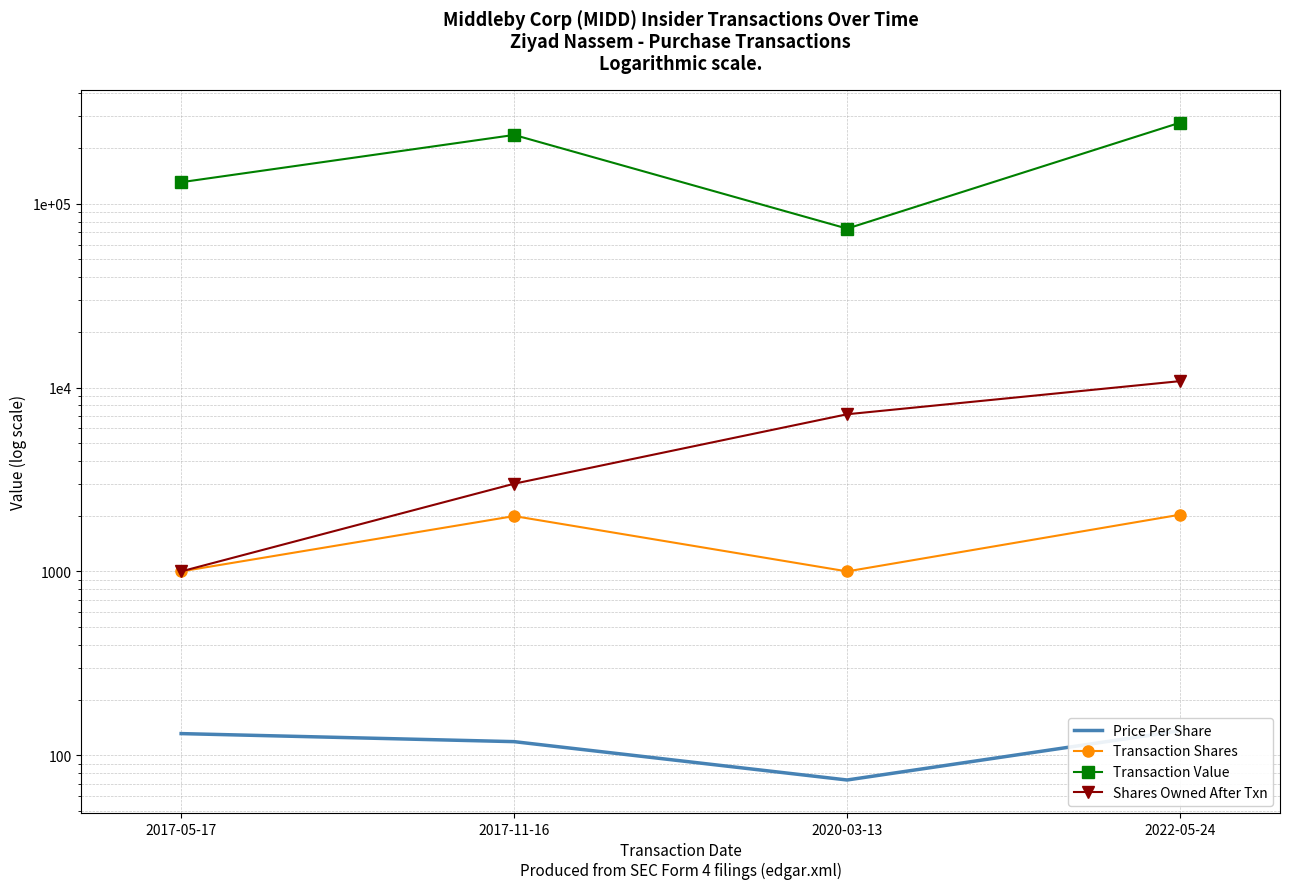

List the labels in order of Price Per Share value, largest first.

2022-05-24, 2017-05-17, 2017-11-16, 2020-03-13